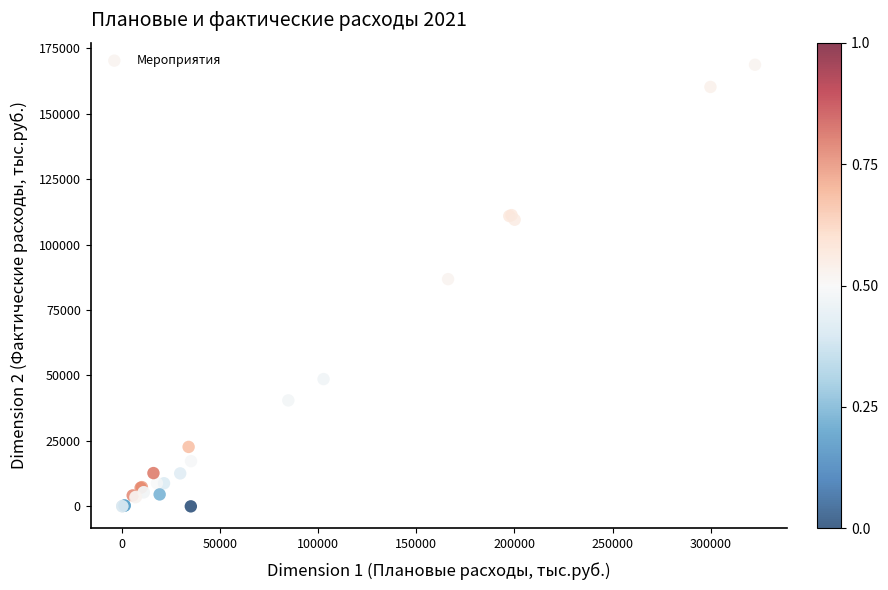

What Y value in the scatter plot is closest to 84326?

86769.5